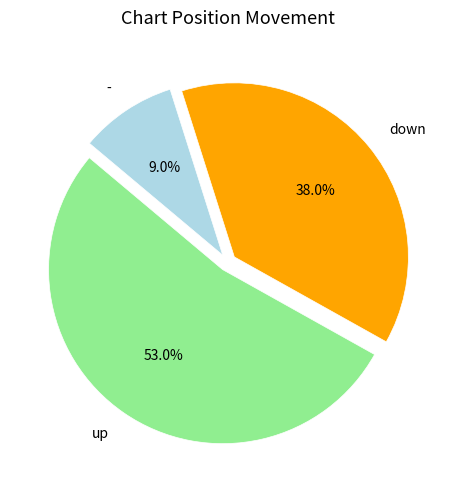

Which category accounts for the majority?

up